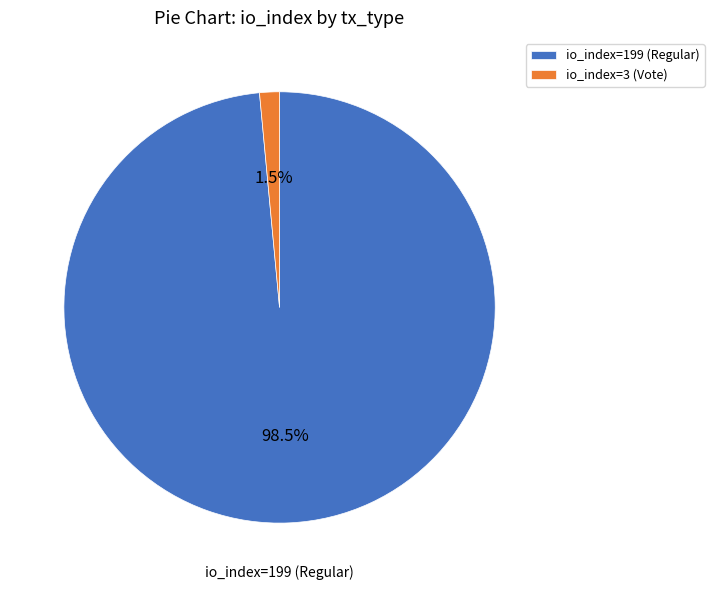

Is it true that io_index=199 (Regular) is 87% of the pie?

False